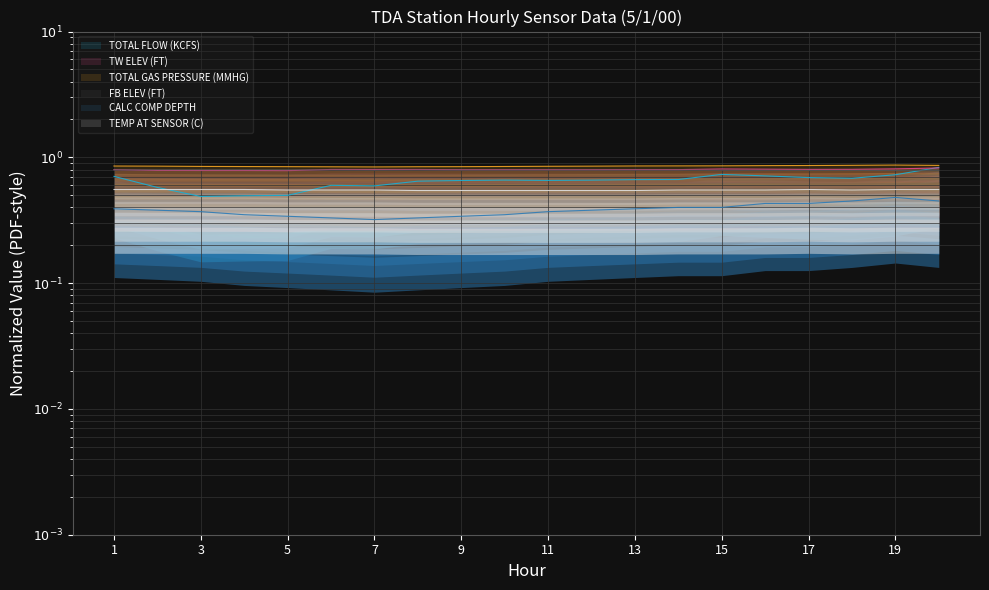

What is the value of the FB ELEV (FT) point at the 2nd from the left?

0.8